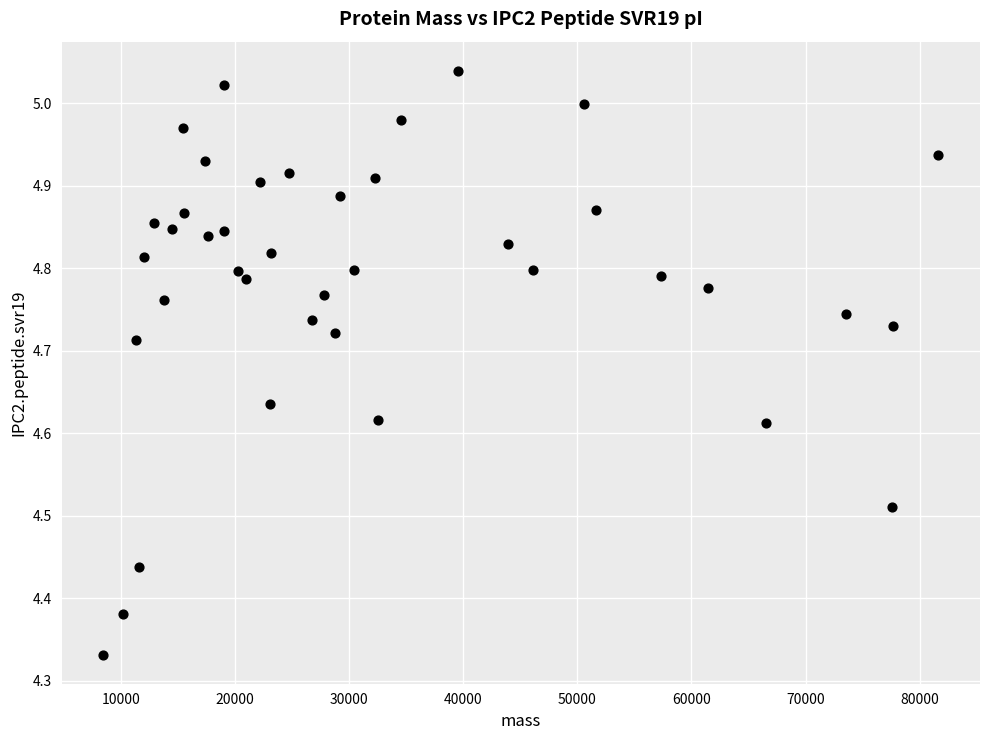

What is the range of X values (max minus min)?

73162.5